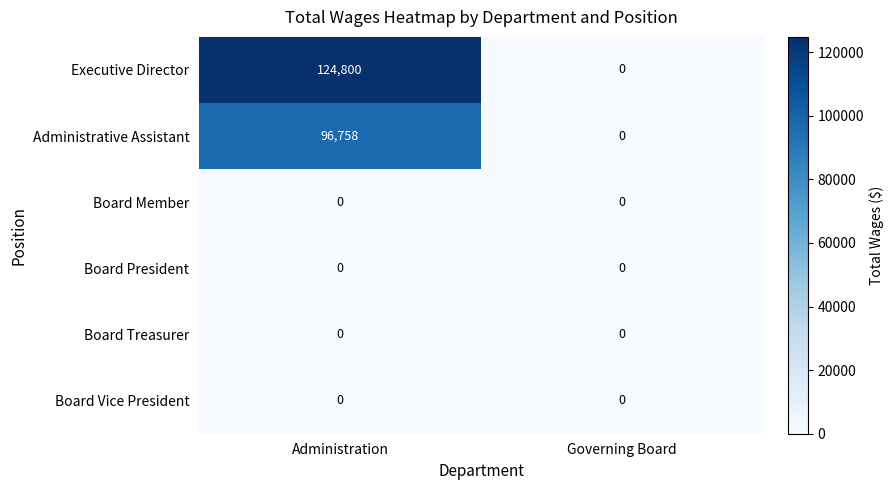

Between Administration and Governing Board, which series saw the biggest shift?

Executive Director